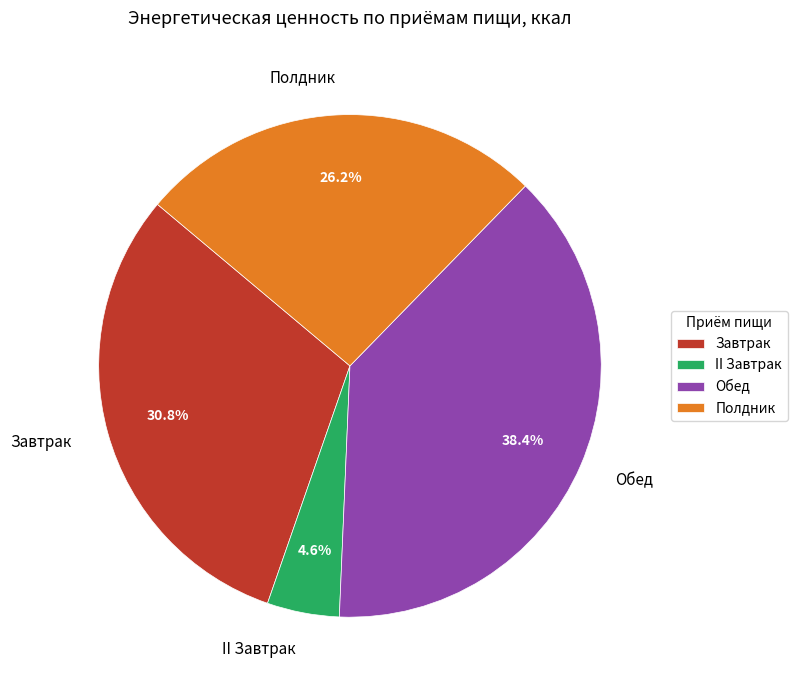

How many slices are in this pie chart?

4